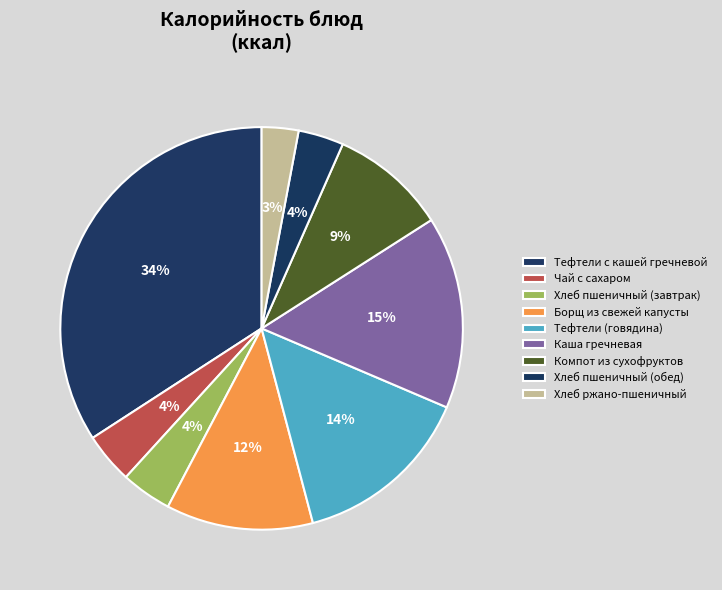

Do Борщ из свежей капусты and Каша гречневая together represent more than half of the pie?

No